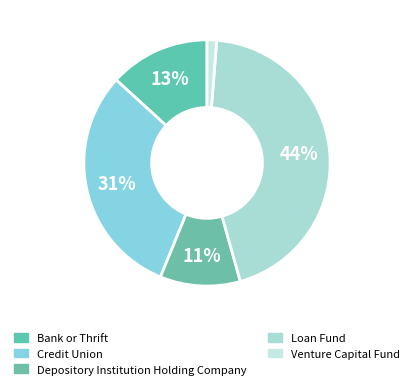

What is the ratio of the value at Credit Union to the value at Venture Capital Fund?

24.3